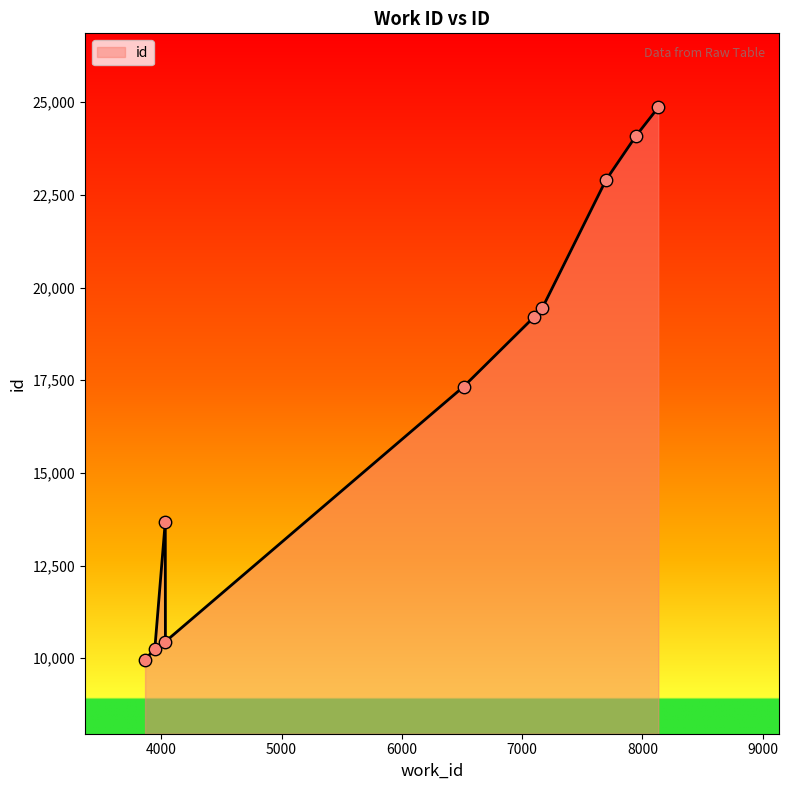

What is the maximum value shown in the chart?

24858